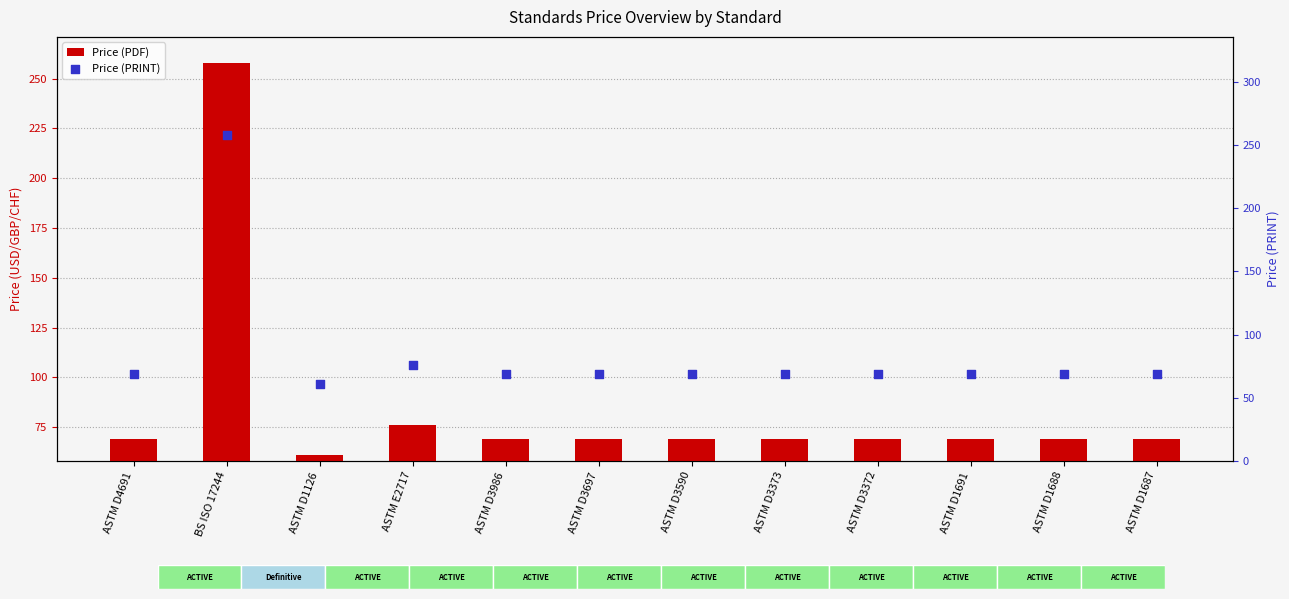

Which series has the widest spread of Y values?

Price (PDF)